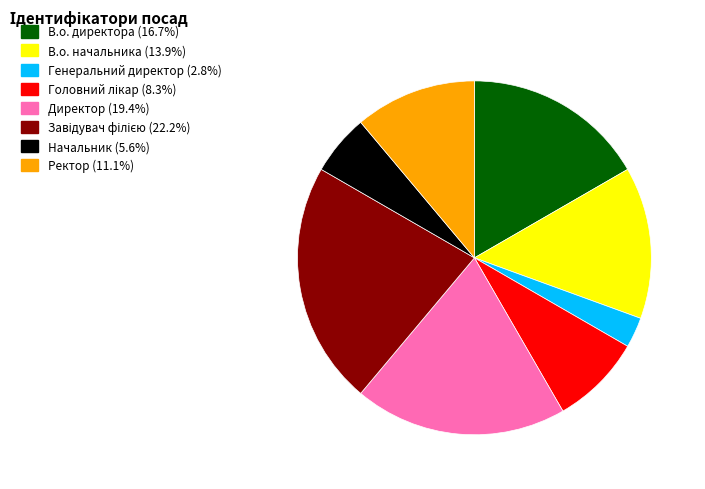

Count the number of slices in the pie.

8